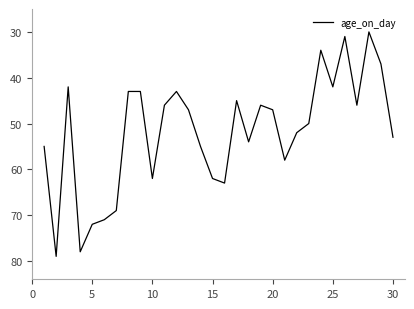

What is the maximum value shown in the chart?

79